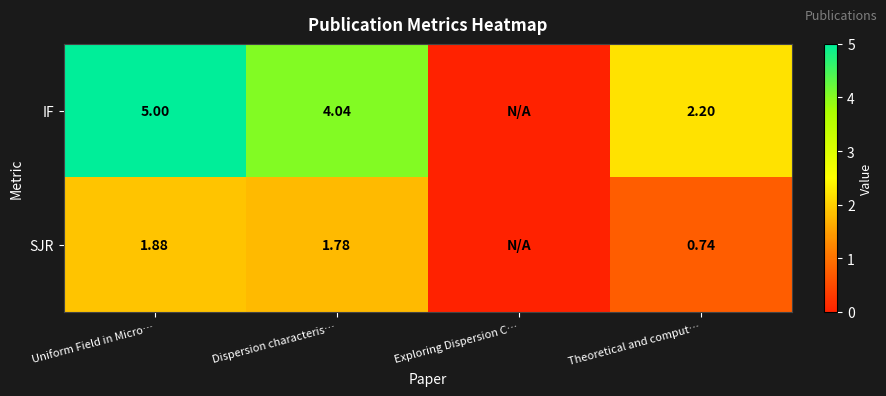

Is the value of IF at Uniform Field in Micro… greater than the value of SJR at Uniform Field in Micro…?

Yes